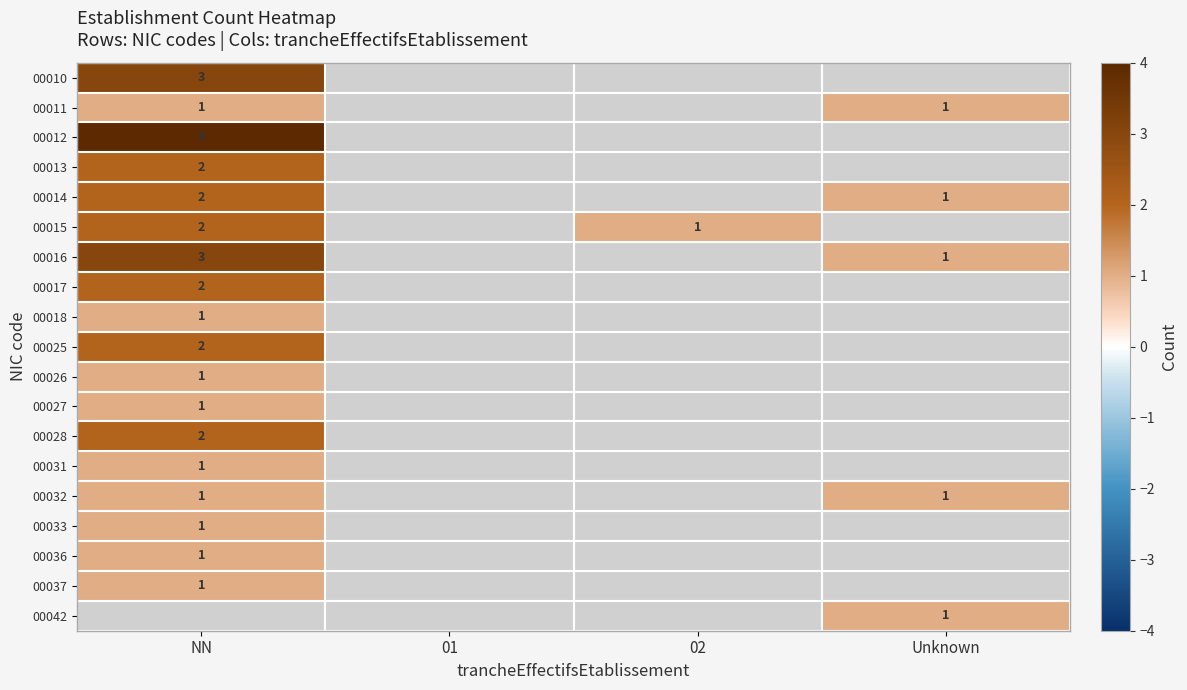

What is the maximum value shown in the chart?

4.0